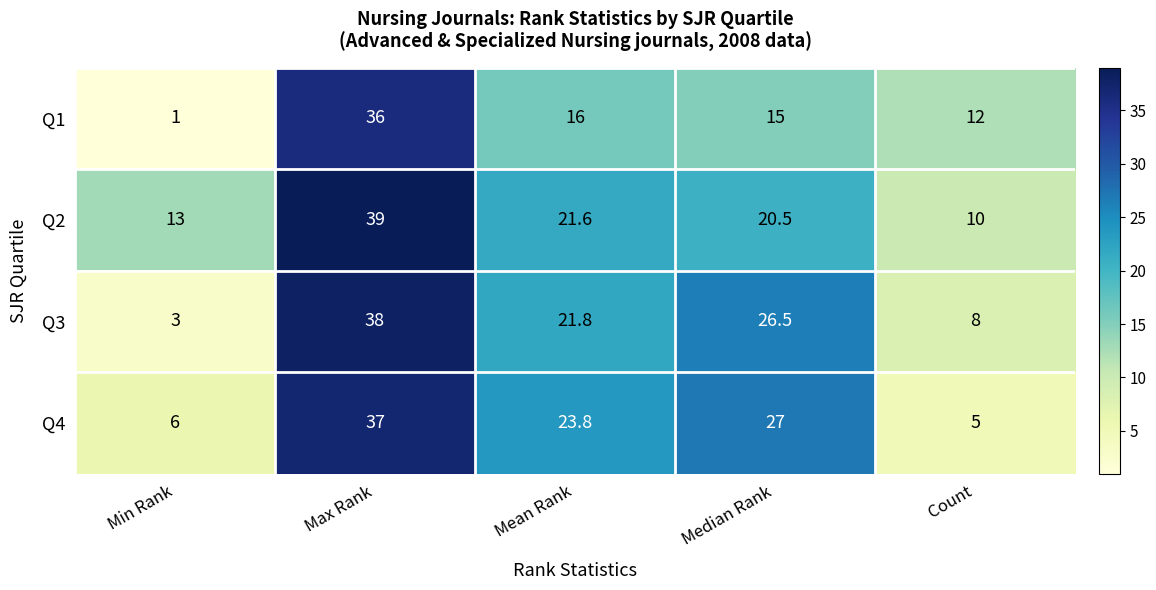

Which series changed the most between Max Rank and Mean Rank?

Q1